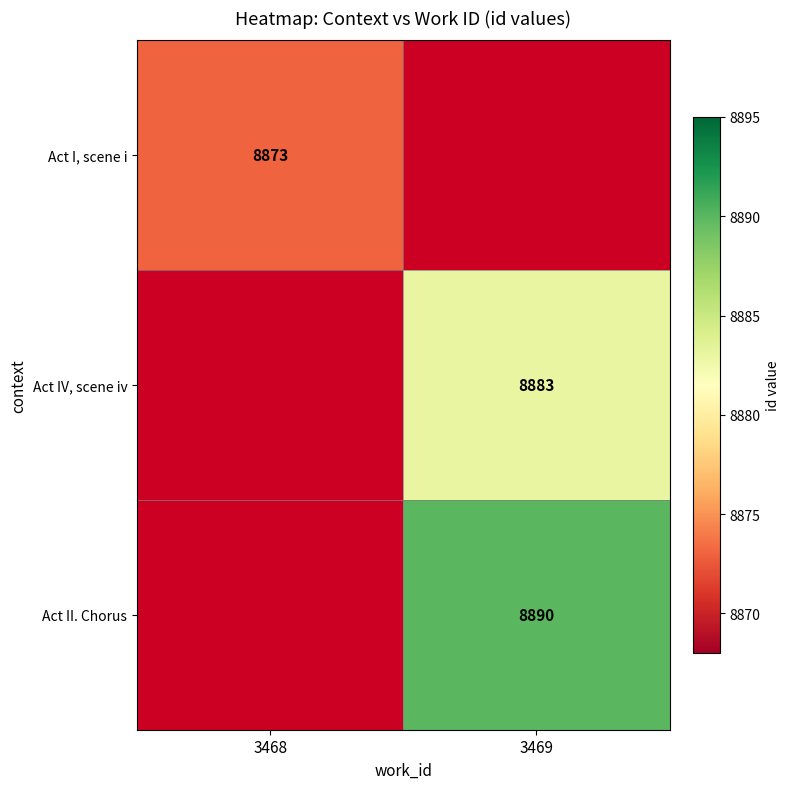

True or false: Act I, scene i has a value of 12971.8 at 3468.

False